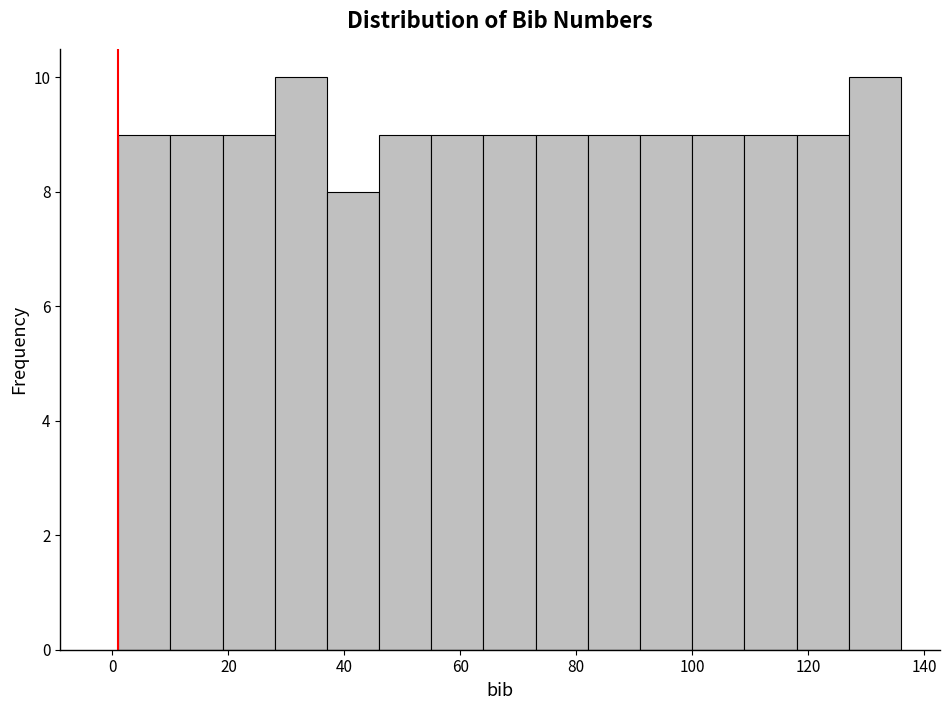

Reading left to right, list every bar in this chart as the range it spans on the x-axis followed by its height. Neither the bar edges nor the heights are printed on the chart, so give them approximately, as read against the axes.

1 to 10: 9
10 to 19: 9
19 to 28: 9
28 to 37: 10
37 to 46: 8
46 to 55: 9
55 to 64: 9
64 to 73: 9
73 to 82: 9
82 to 91: 9
91 to 100: 9
100 to 109: 9
109 to 118: 9
118 to 127: 9
127 to 136: 10